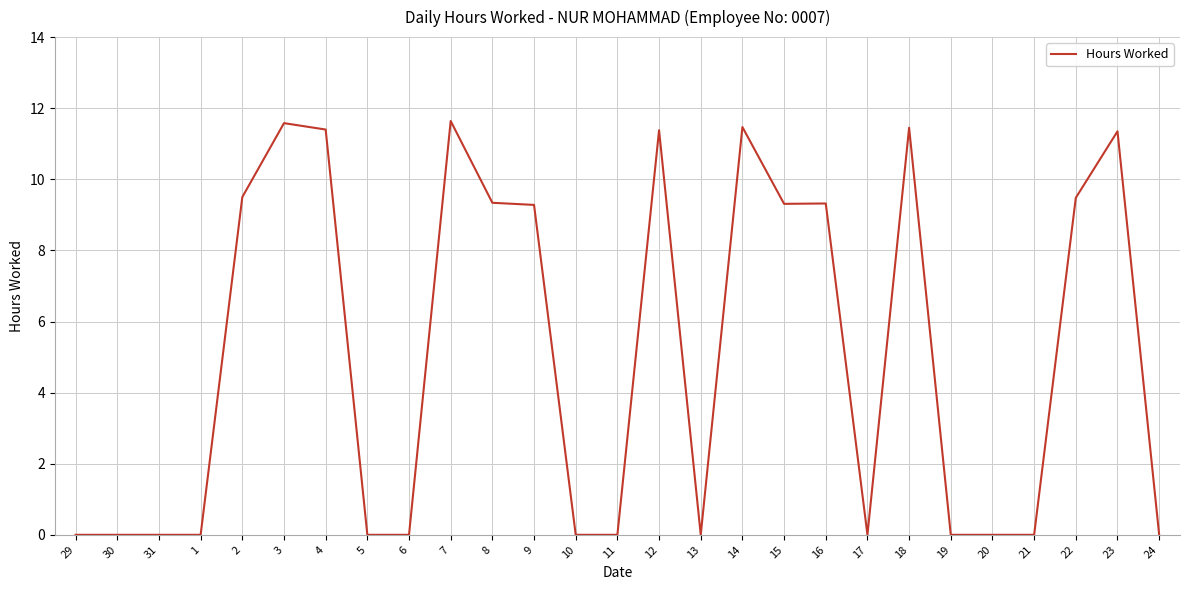

The chart shows a value of 0.0 at 13. True or false?

True